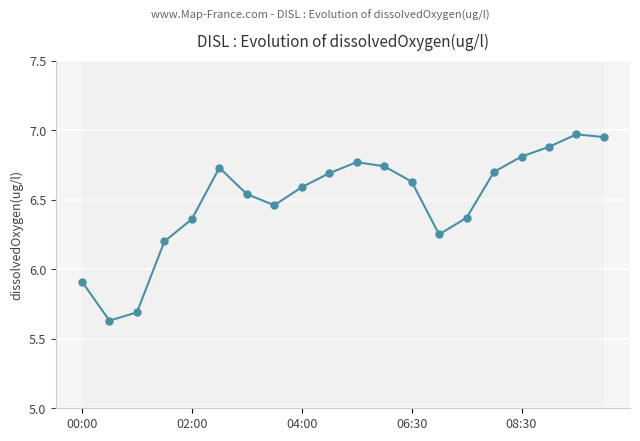

What is the value of the 1st point from the left?

5.9